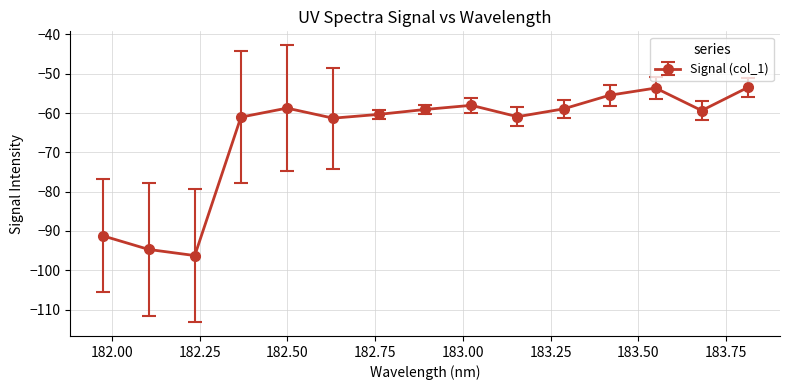

What is the value of the 8th point from the left?

-59.1